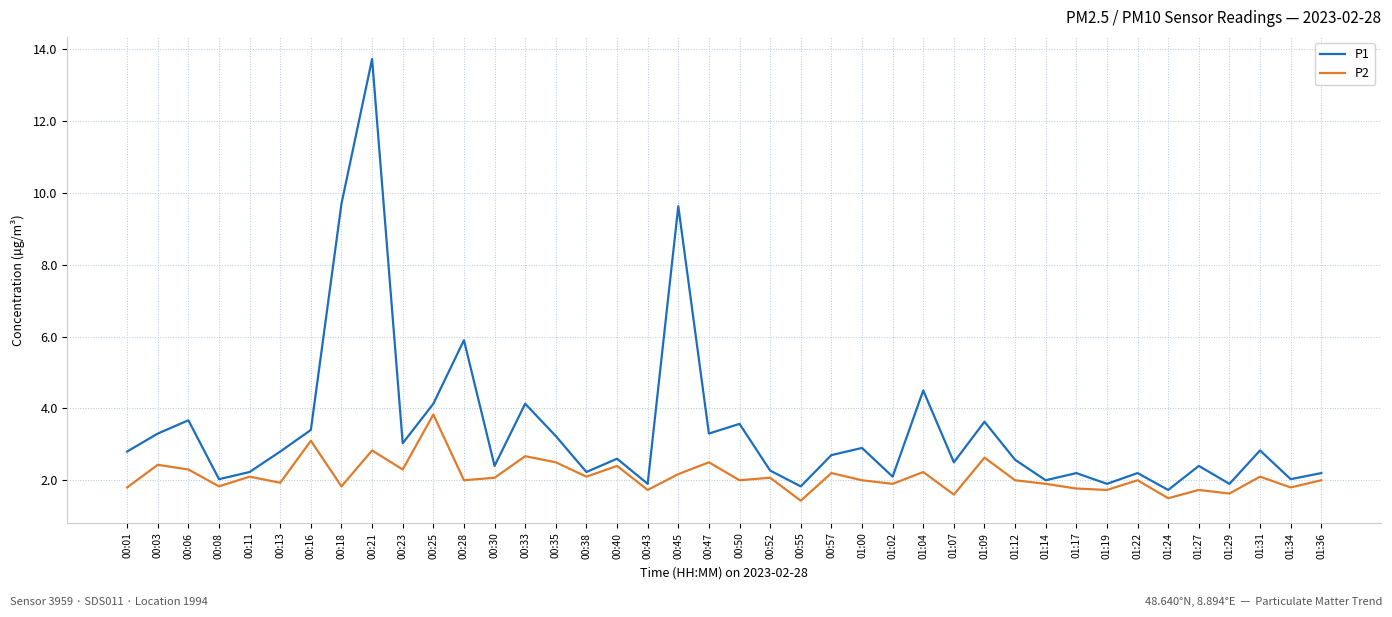

What is the difference between the P1 values at 00:18 and 01:00?

6.8